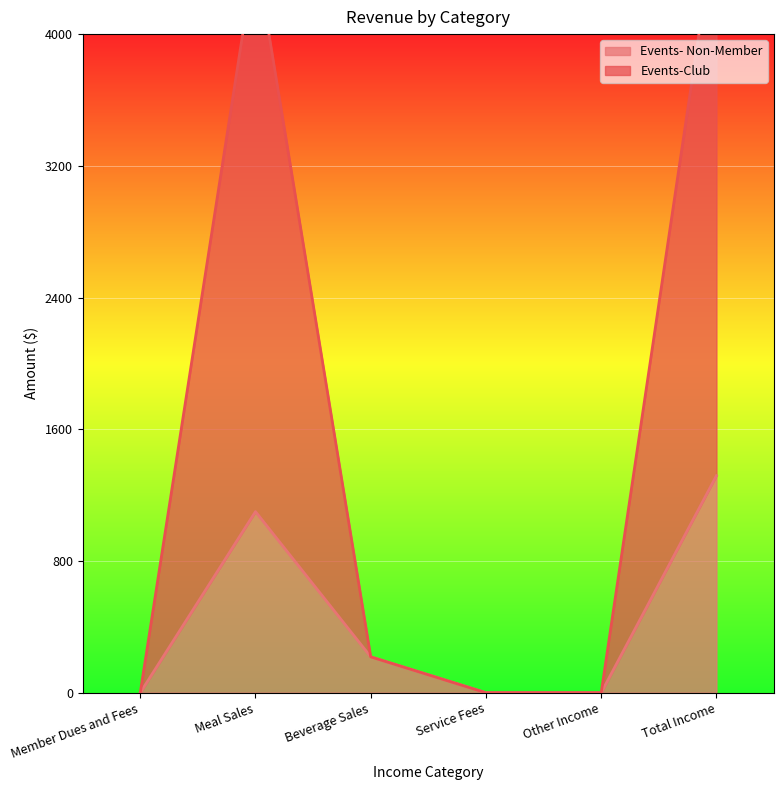

True or false: Events-Club has more than 0 interior local peaks.

True